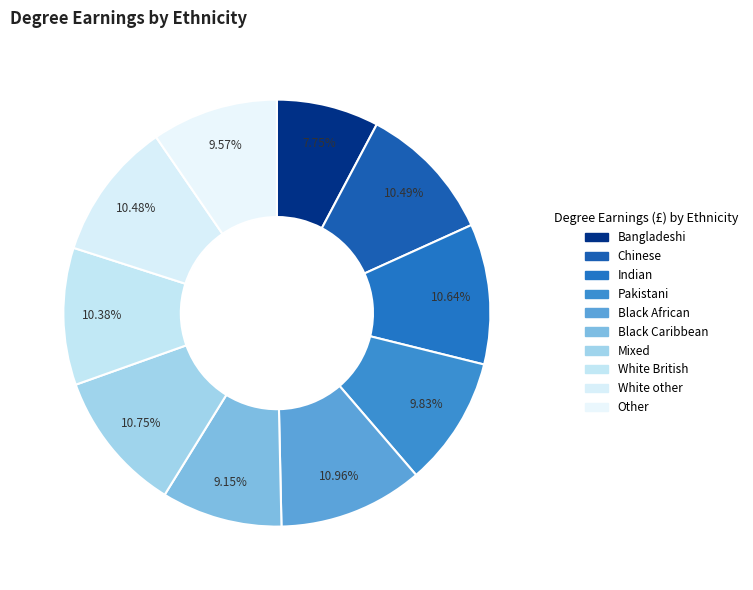

Count the number of slices in the pie.

10